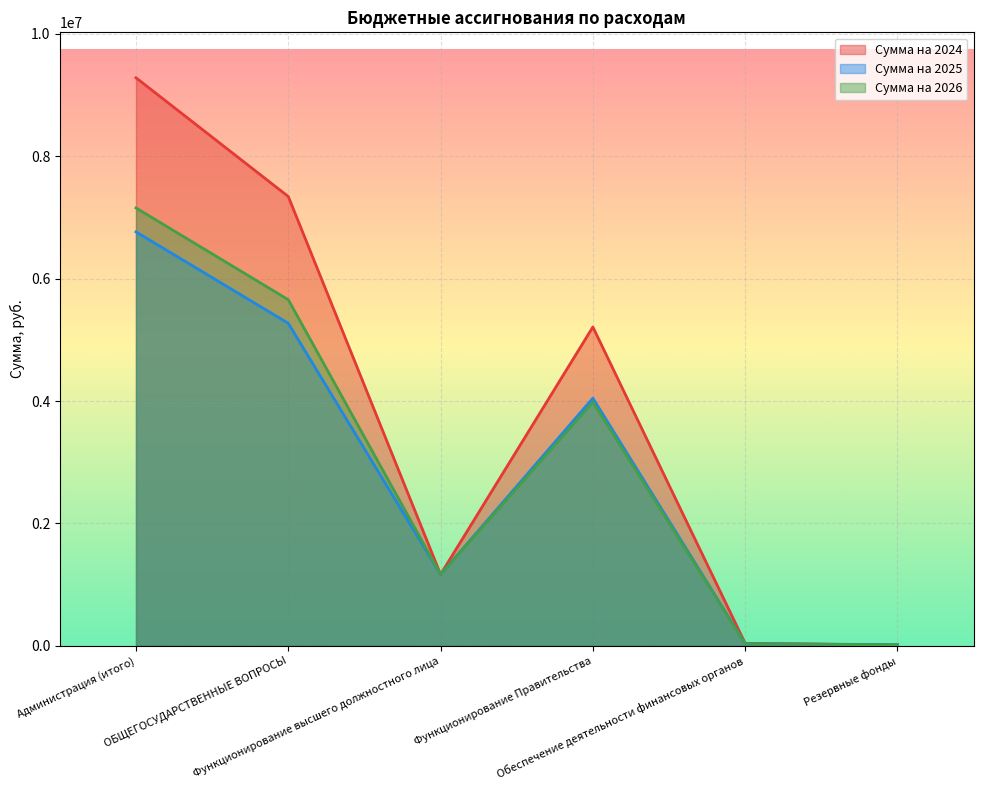

The Сумма на 2025 series shows 1167293.0 at Функционирование высшего должностного лица. True or false?

True